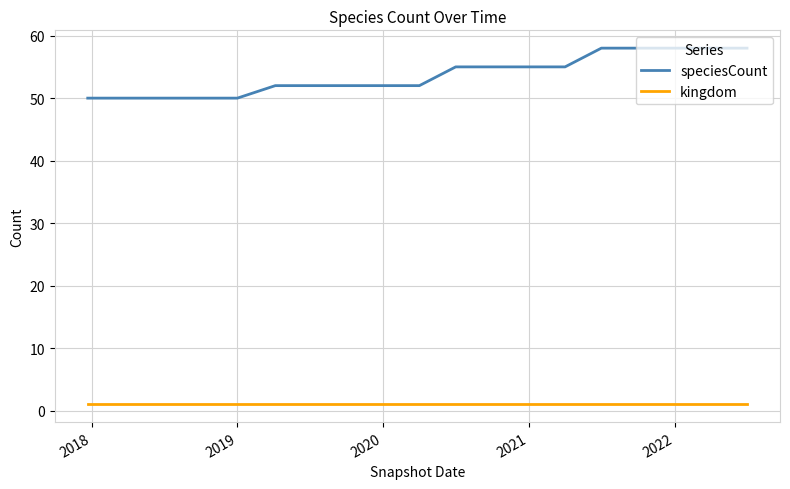

True or false: kingdom and speciesCount intersect in this chart.

False